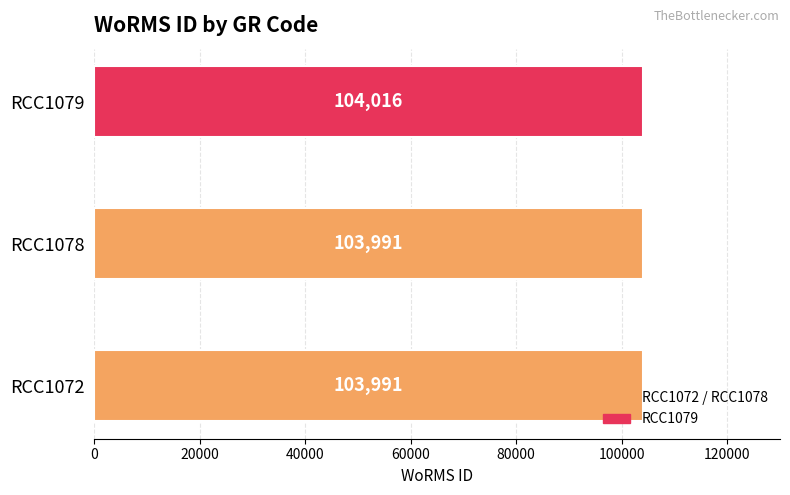

True or false: the data shows 103991 at RCC1072.

True